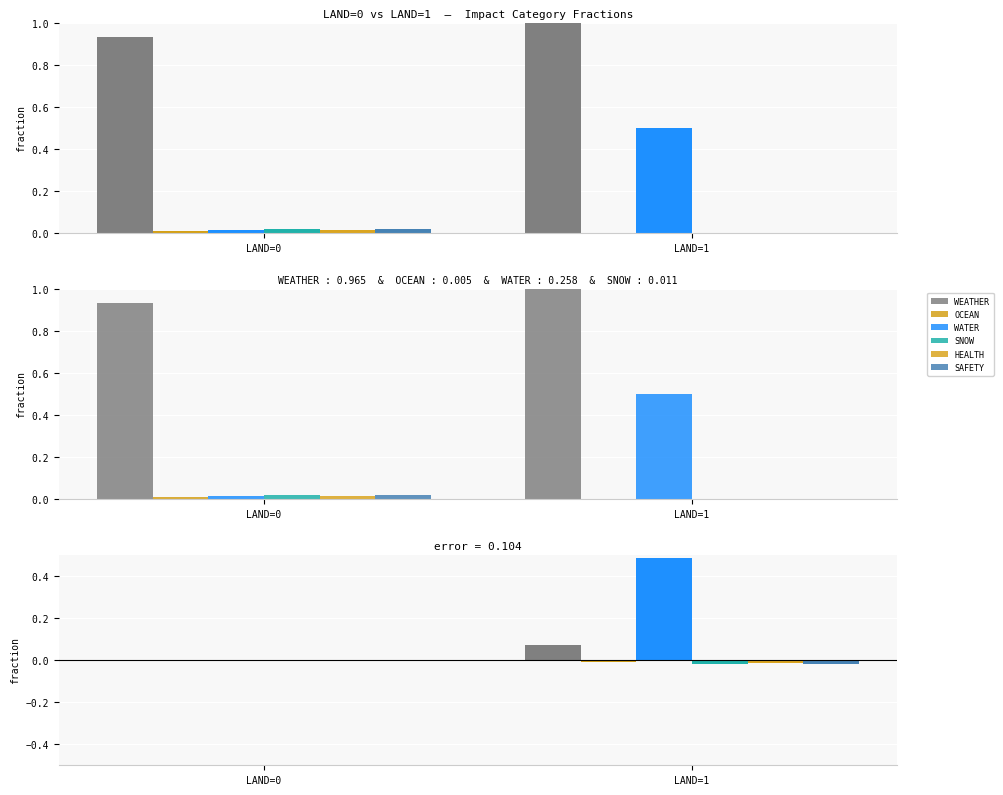

Is it true that OCEAN equals 0.0 at LAND=1?

True